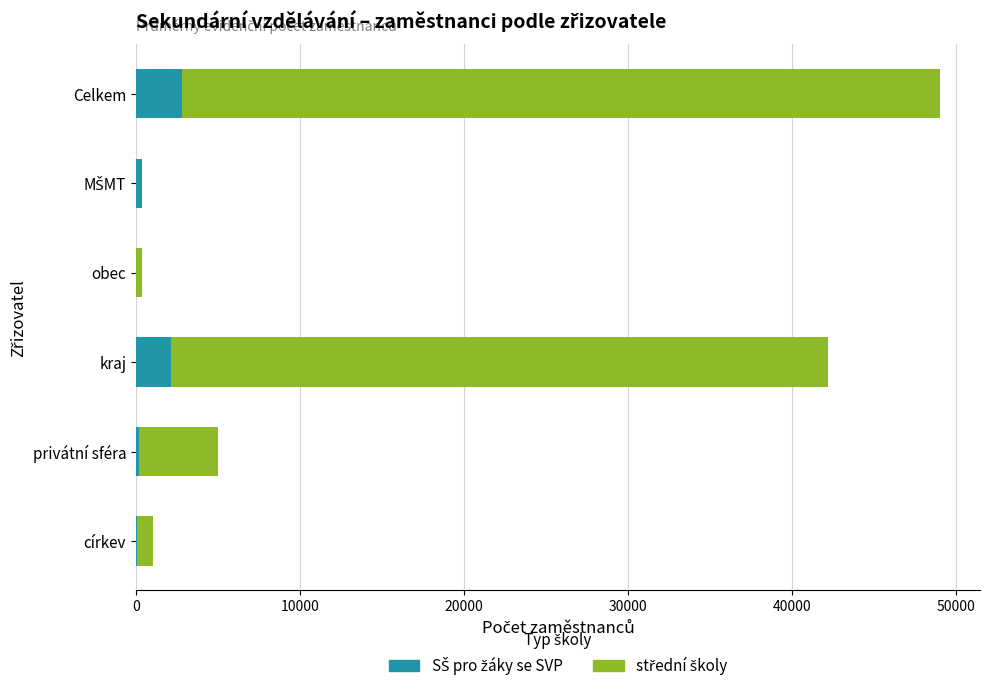

At which category is the sum across all series the highest?

Celkem